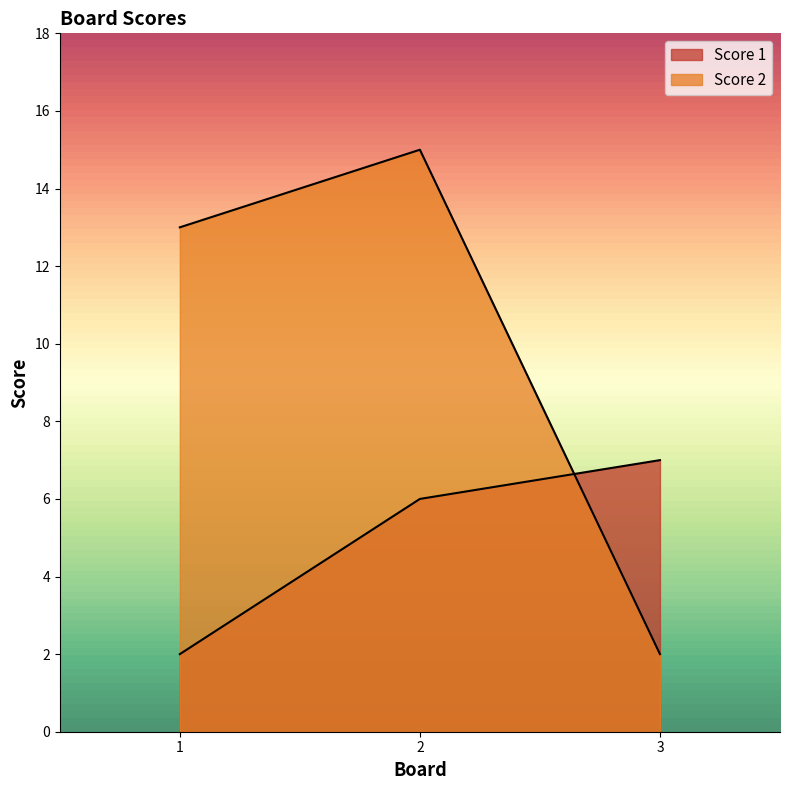

What is the greatest value displayed?

15